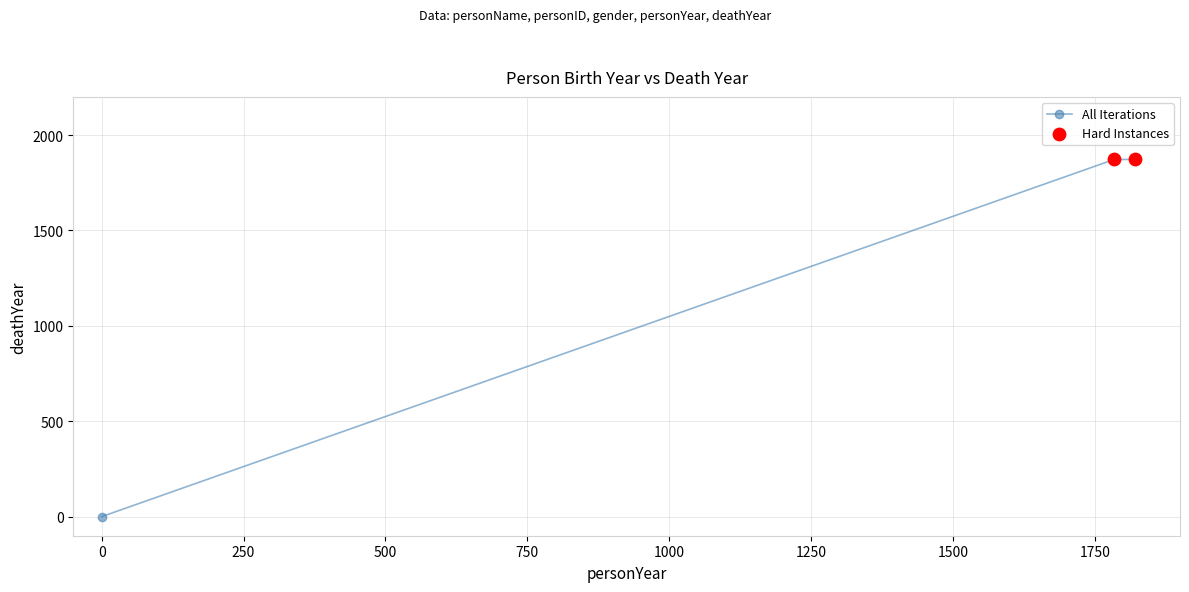

What is the average value?

1248